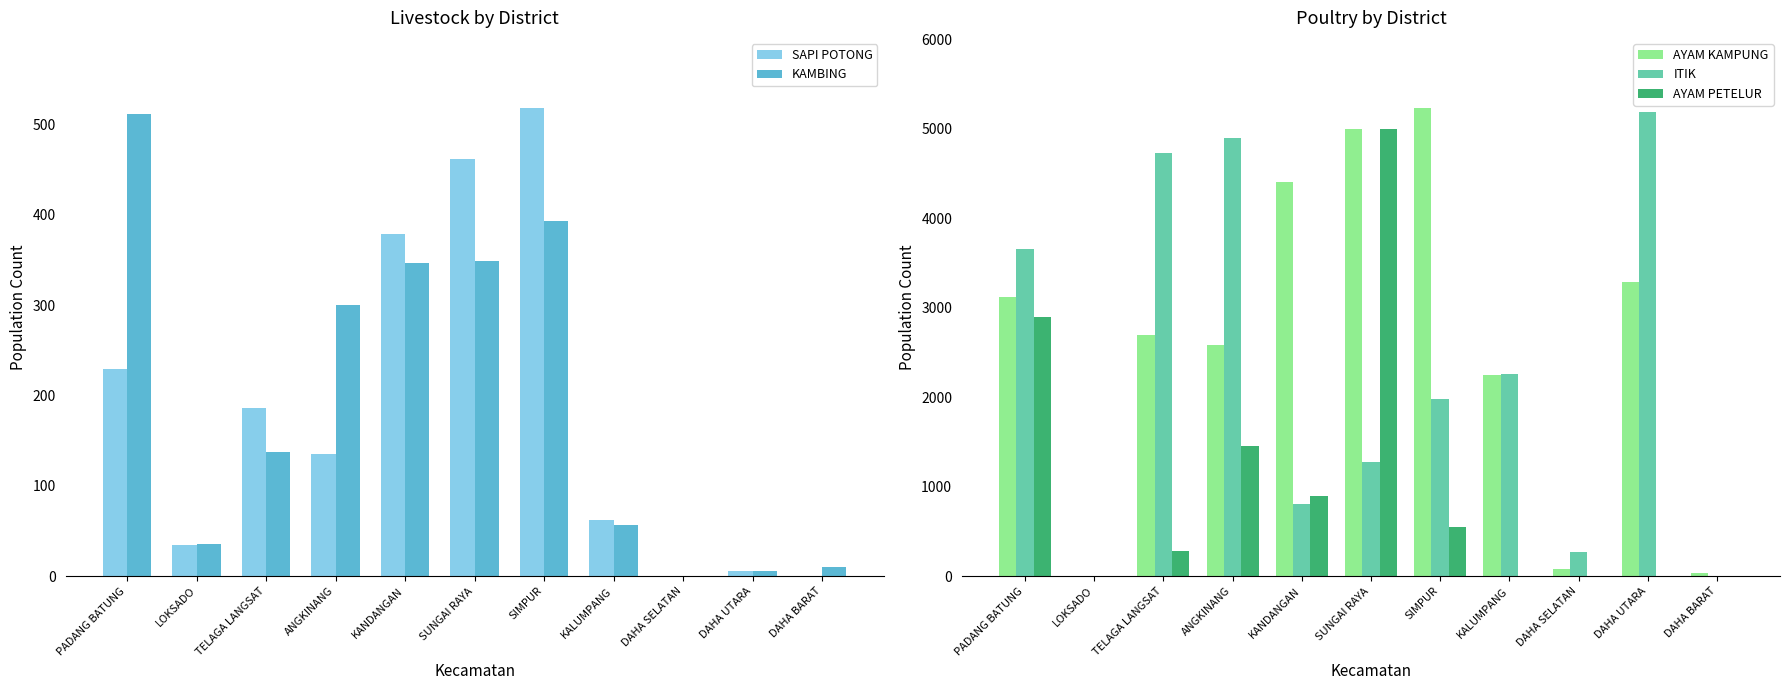

Rank the categories by SAPI POTONG value from highest to lowest.

SIMPUR, SUNGAI RAYA, KANDANGAN, PADANG BATUNG, TELAGA LANGSAT, ANGKINANG, KALUMPANG, LOKSADO, DAHA UTARA, DAHA SELATAN, DAHA BARAT